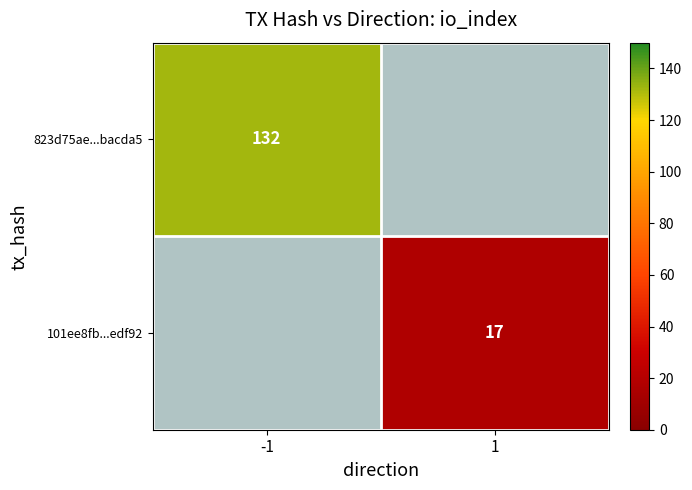

What is the maximum value shown in the chart?

132.0